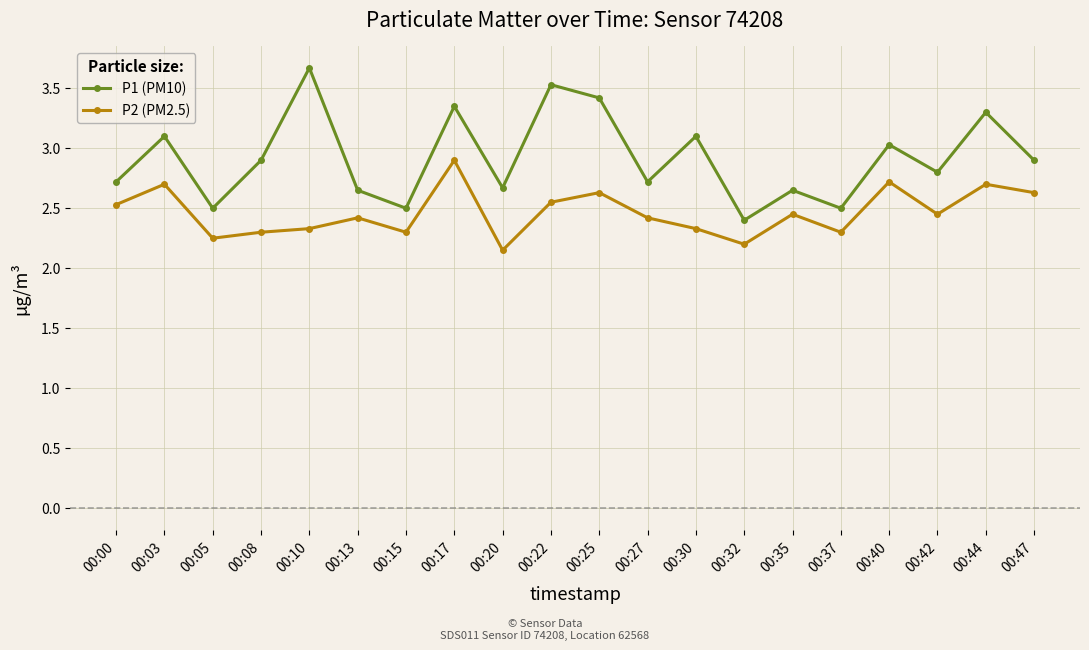

Which category has the lowest value in the P1 (PM10) series?

00:32